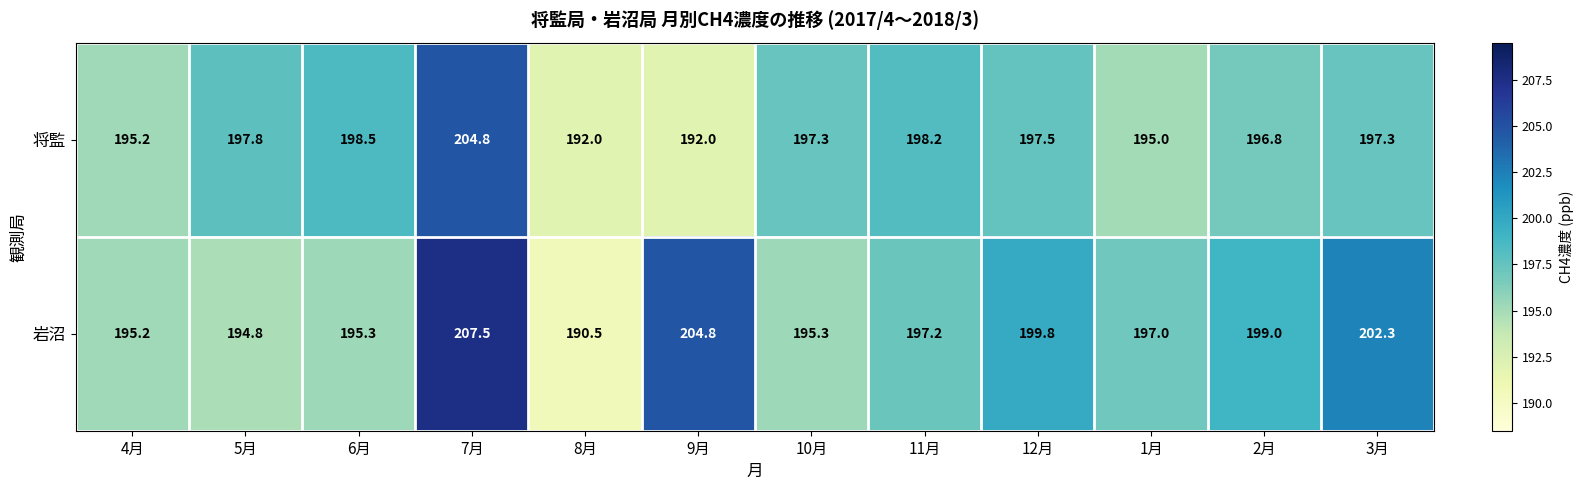

Which series has the largest total across all categories?

岩沼